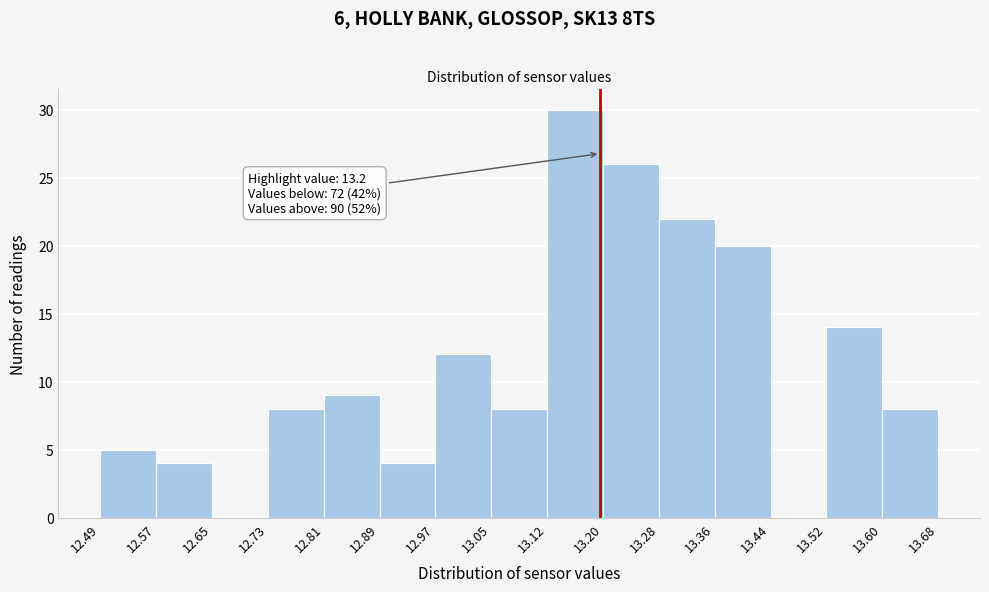

Over which range of the x-axis is the bar tallest?

13.12 to 13.20